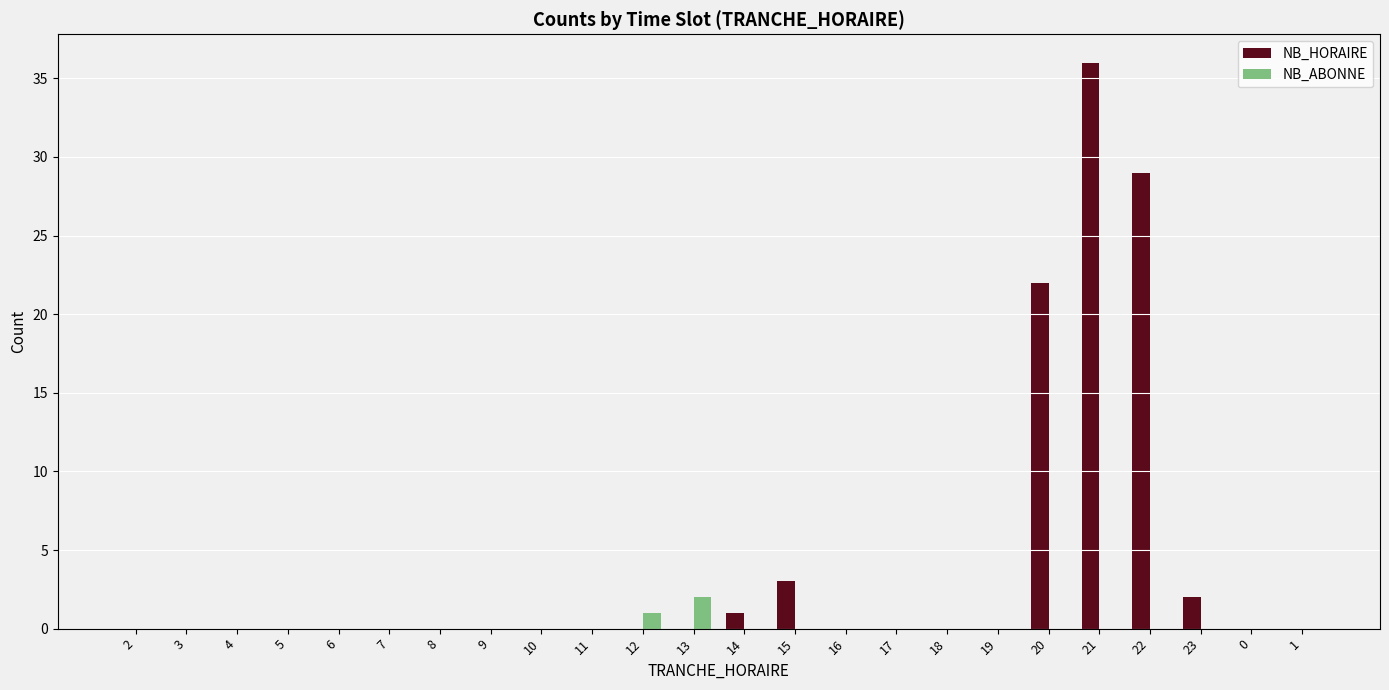

At which label is NB_HORAIRE closest to 18?

20